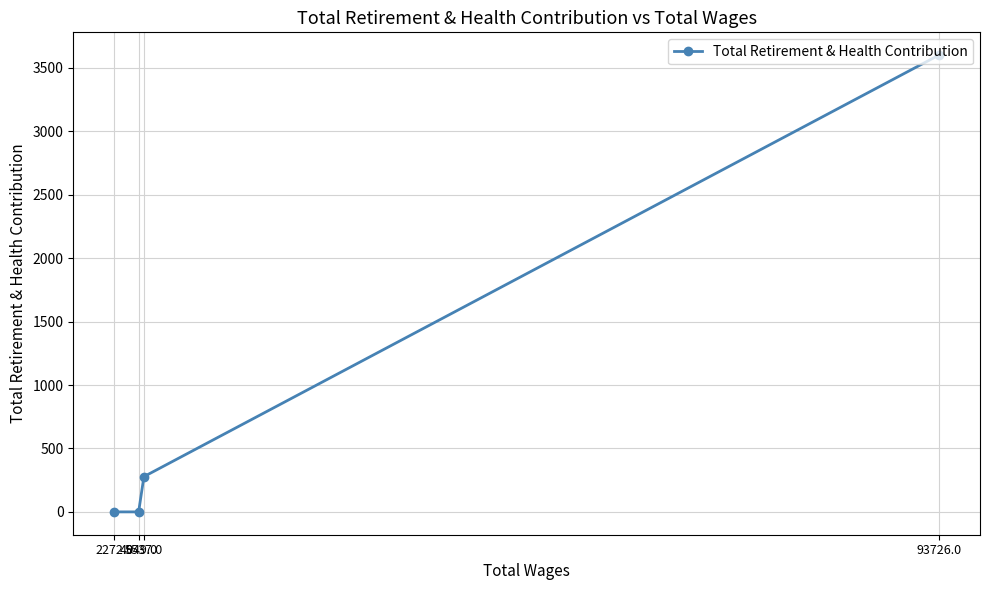

How many data points are less than 278?

2